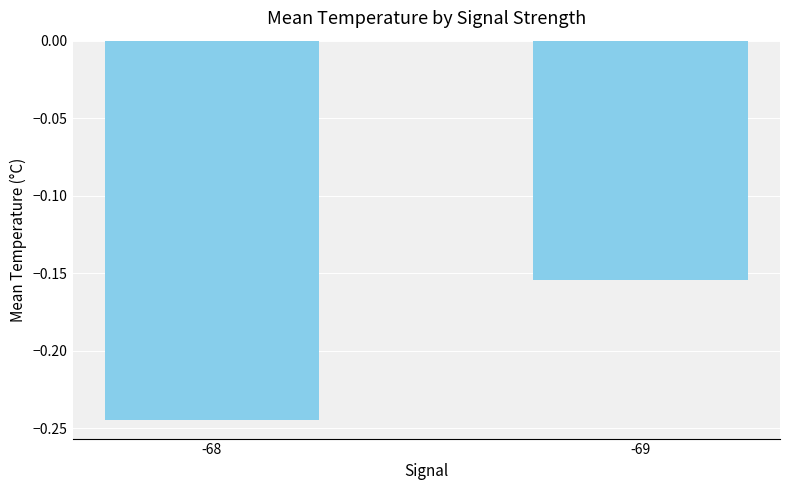

The chart shows a value of -0.4 at -68. True or false?

False